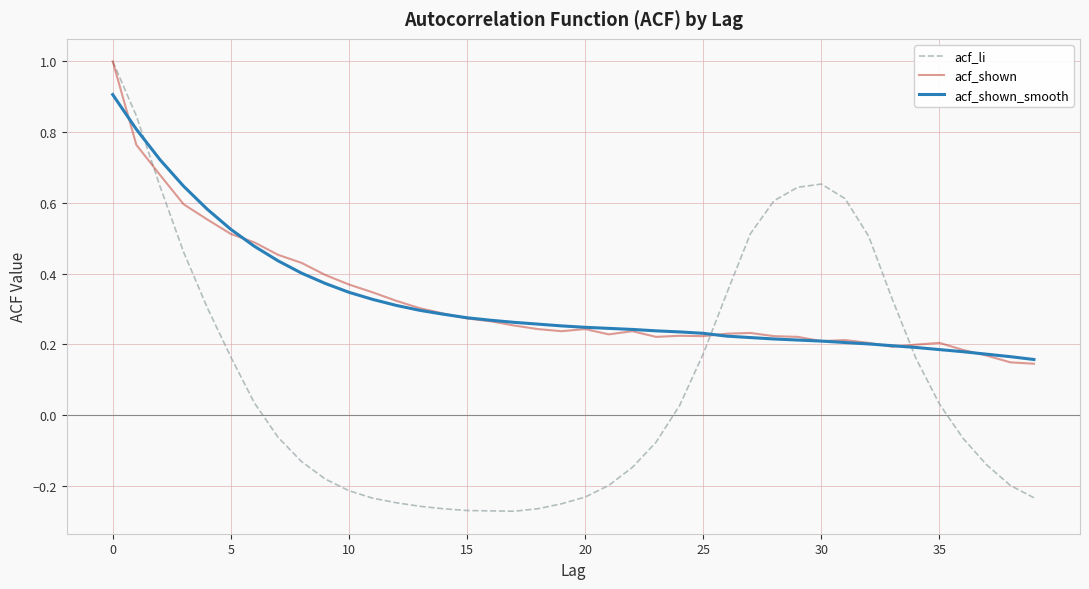

True or false: acf_li and acf_shown cross at least once.

True